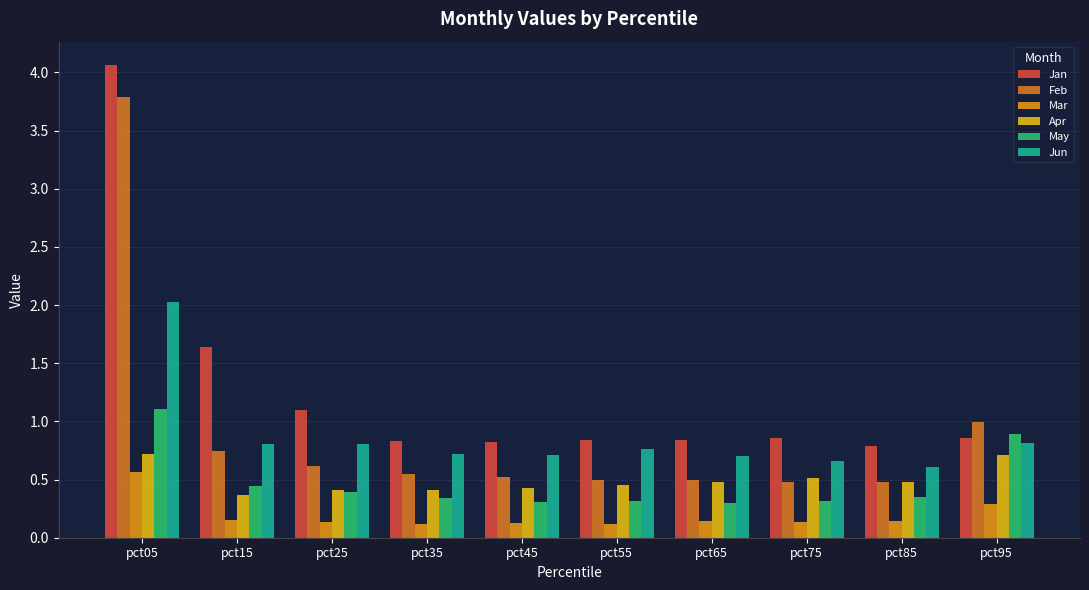

At which label is Jan closest to 2?

pct15